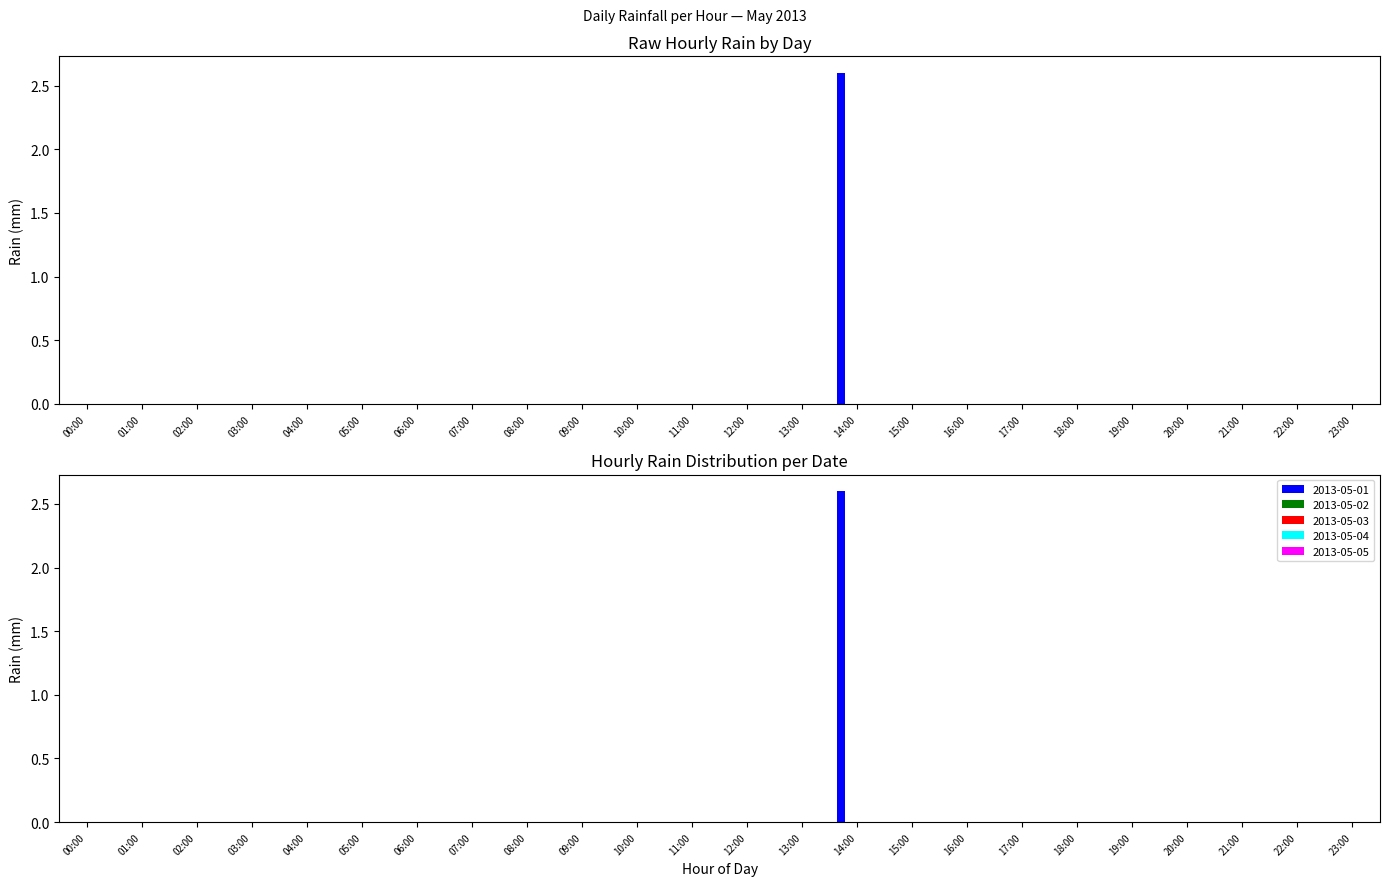

How many values in 2013-05-01 are above zero?

1